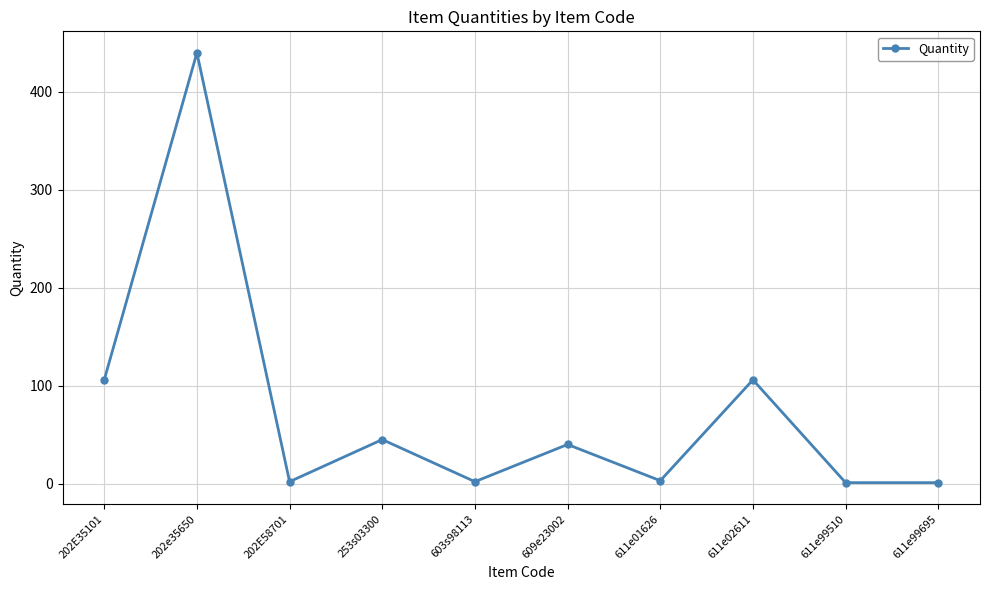

At which category does the data reach its first local peak?

202e35650